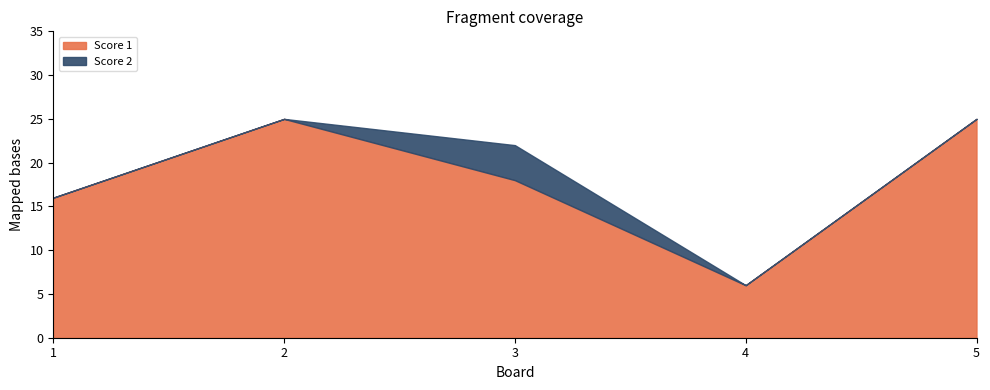

Is it true that Score 1 equals 25 at 2?

True